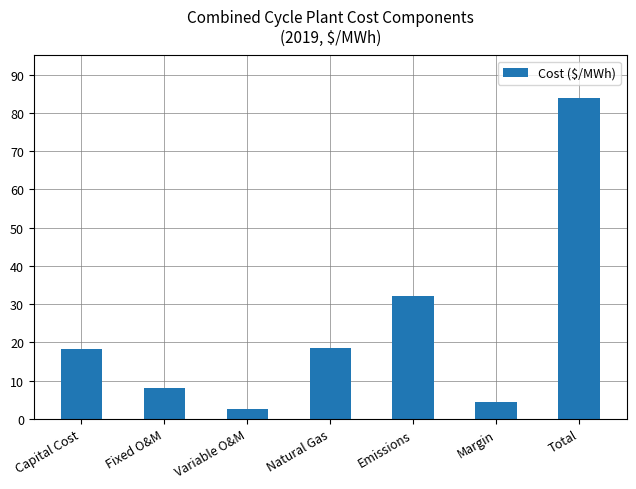

Where does the data first go above 18?

Capital Cost